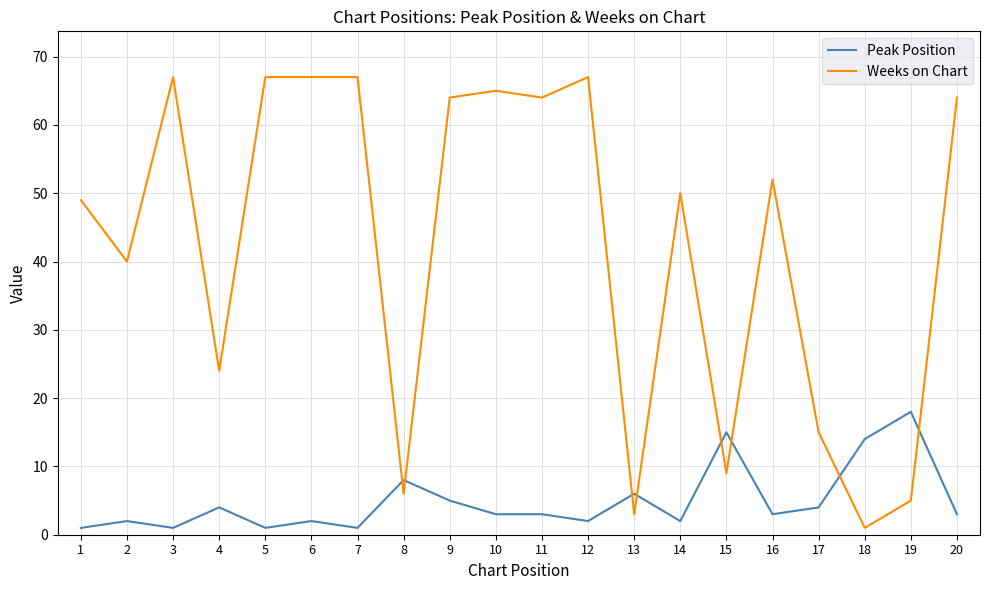

Reading left to right, extract all data points from this chart.

Peak Position: 1	2	1	4	1	2	1	8	5	3	3	2	6	2	15	3	4	14	18	3
Weeks on Chart: 49	40	67	24	67	67	67	6	64	65	64	67	3	50	9	52	15	1	5	64